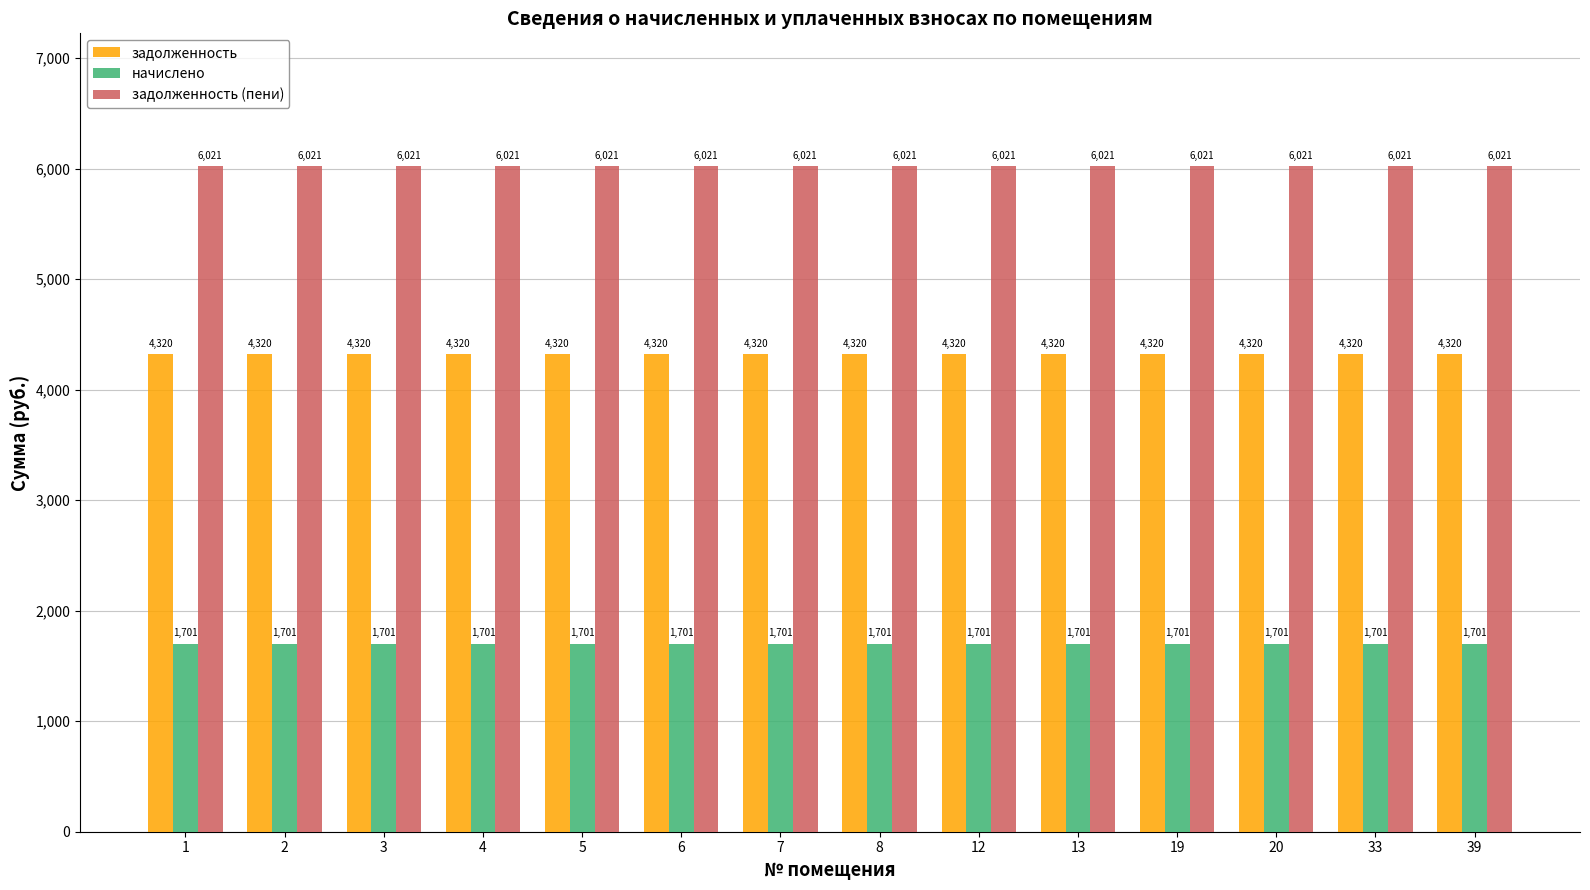

Rank the series at 7 from highest to lowest value.

задолженность (пени), задолженность, начислено